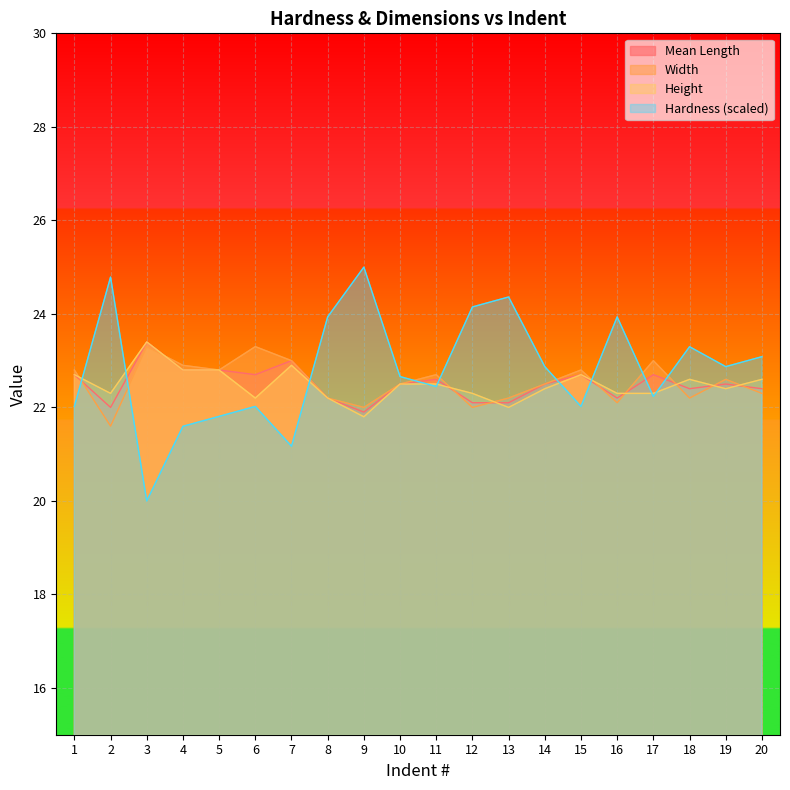

True or false: Hardness has more than 1 interior local peaks.

True